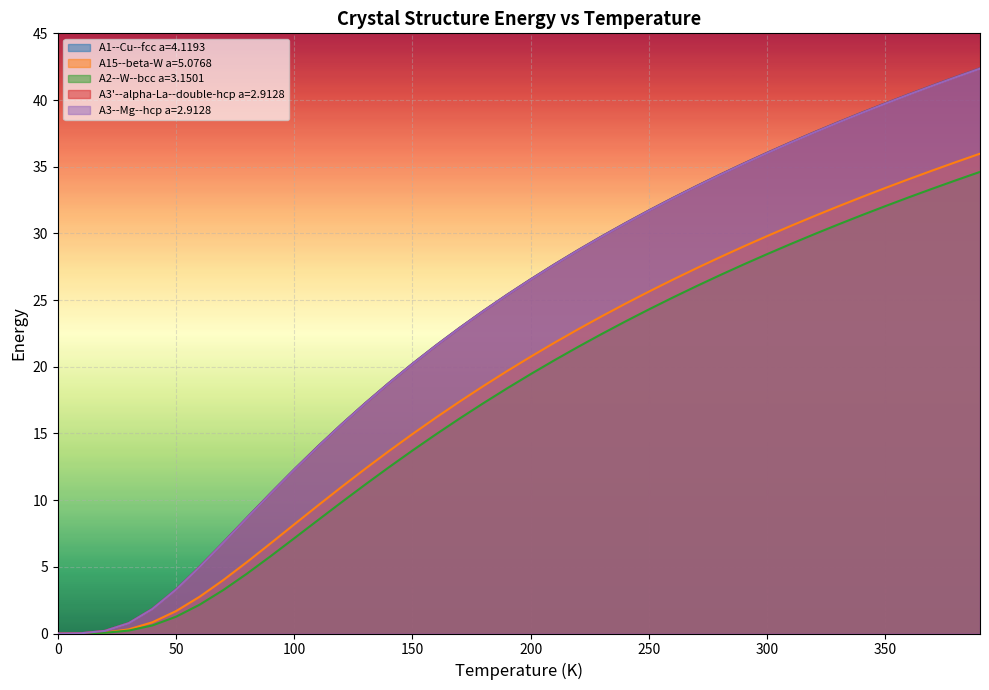

What position from the left is 120.0?

13